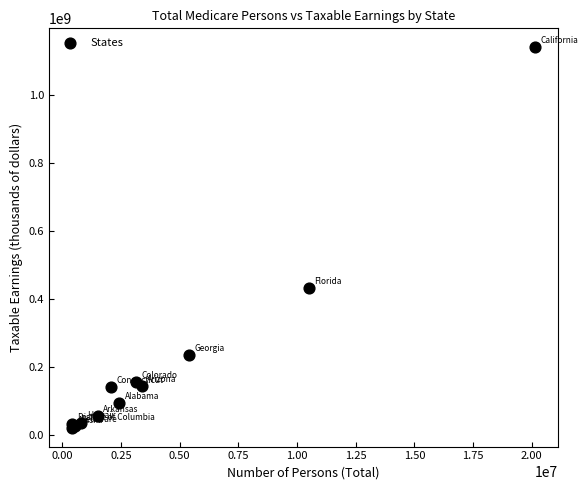

What Y value in the scatter plot is closest to 580461713?

431256119